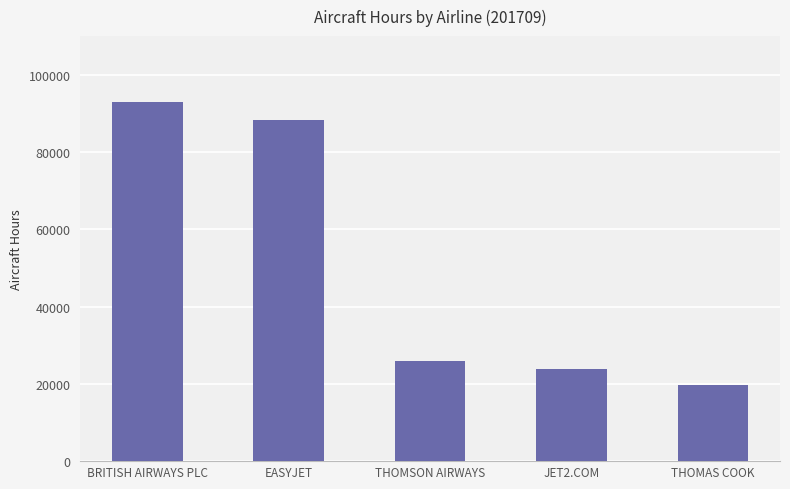

Is it true that the value at EASYJET is 35261?

False